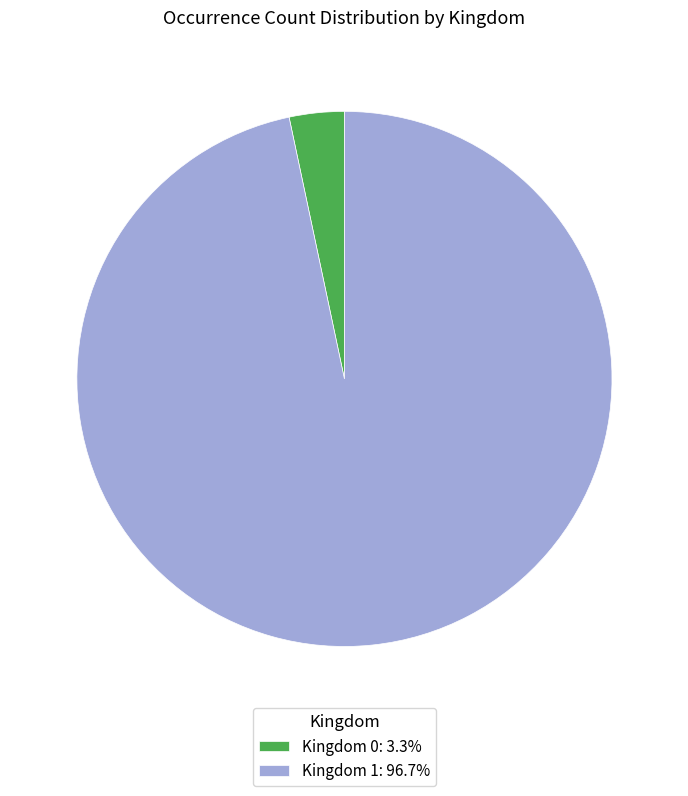

Combined, do Kingdom 1: 96.7% and Kingdom 0: 3.3% account for over 50%?

Yes